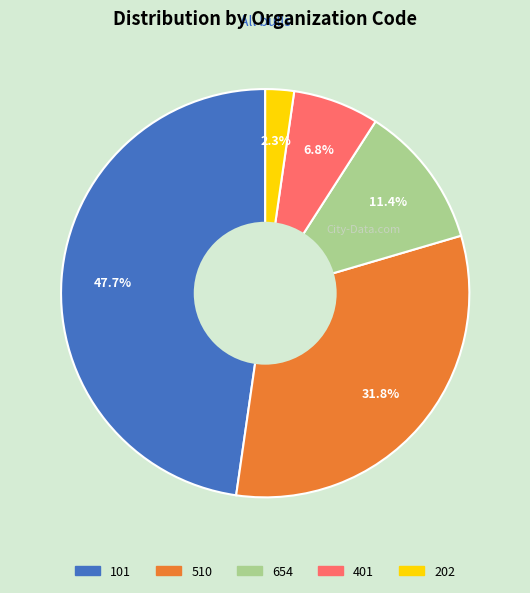

What portion of the pie excludes 202?

97.7%